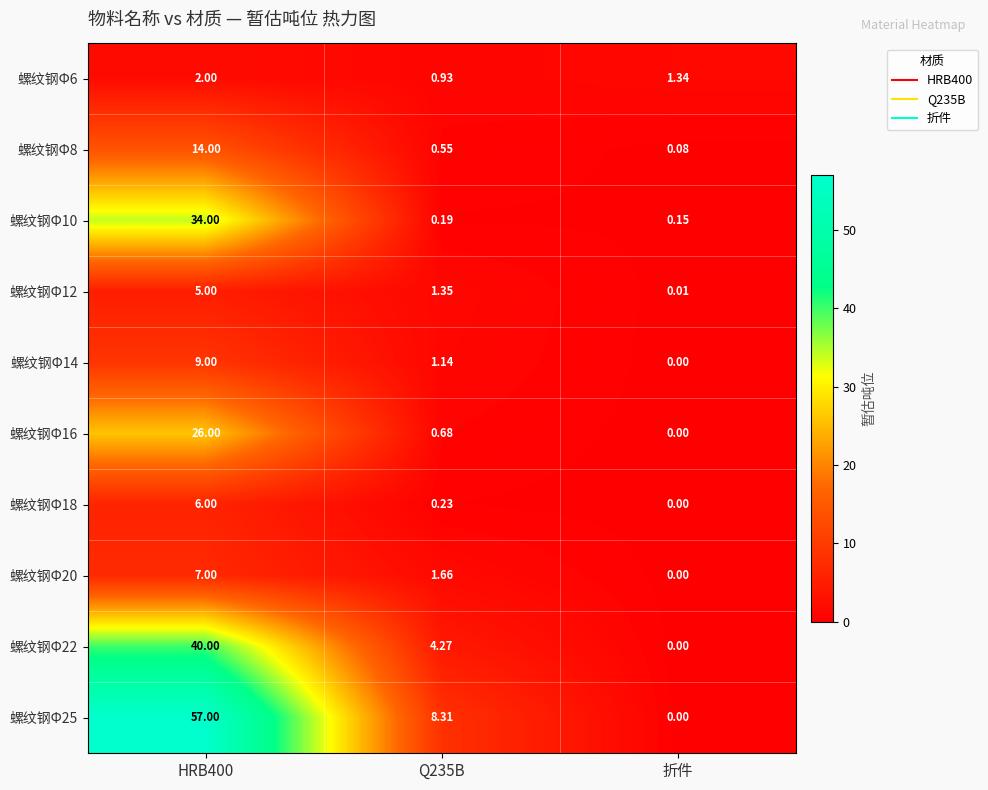

At which category is the sum across all series the highest?

HRB400